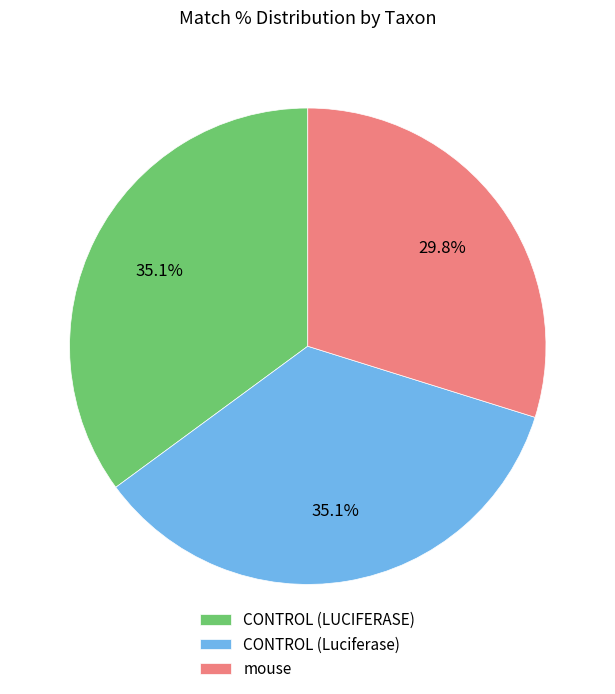

To the nearest percent, what percentage of the pie is mouse?

30%